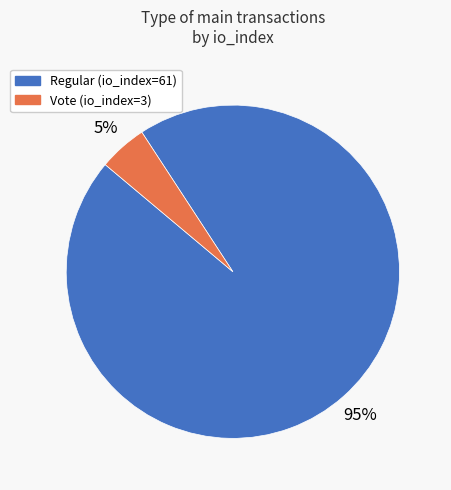

To the nearest percent, what is the average slice percentage?

50%